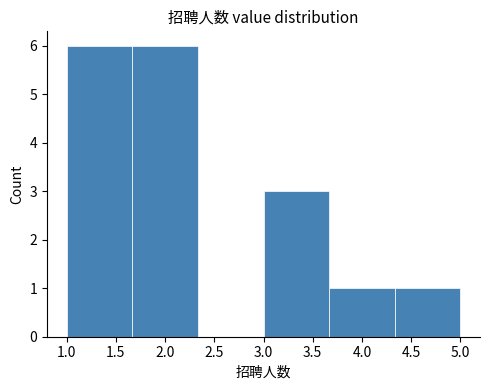

Reading left to right, transcribe this chart: for each bar, give the range it covers on the x-axis and its height. Neither the bar edges nor the heights are printed on the chart, so give them approximately, as read against the axes.

1.00 to 1.65: 6
1.65 to 2.35: 6
2.35 to 3.00: 0
3.00 to 3.65: 3
3.65 to 4.35: 1
4.35 to 5.00: 1